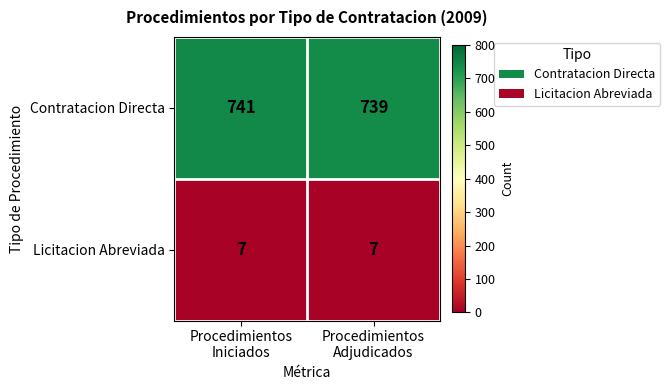

Reading left to right, what are all the values shown in this chart?

Contratacion Directa: 741	739
Licitacion Abreviada: 7	7